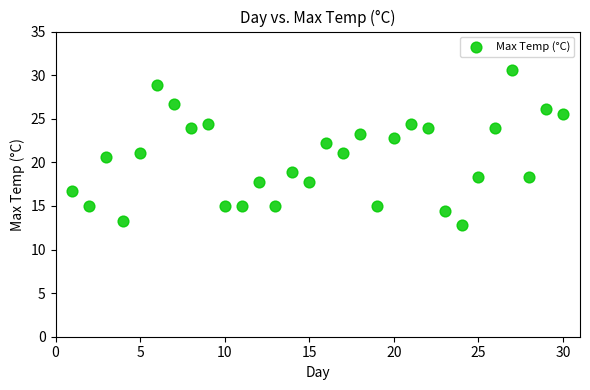

What is the range of Y values (max minus min)?

17.8